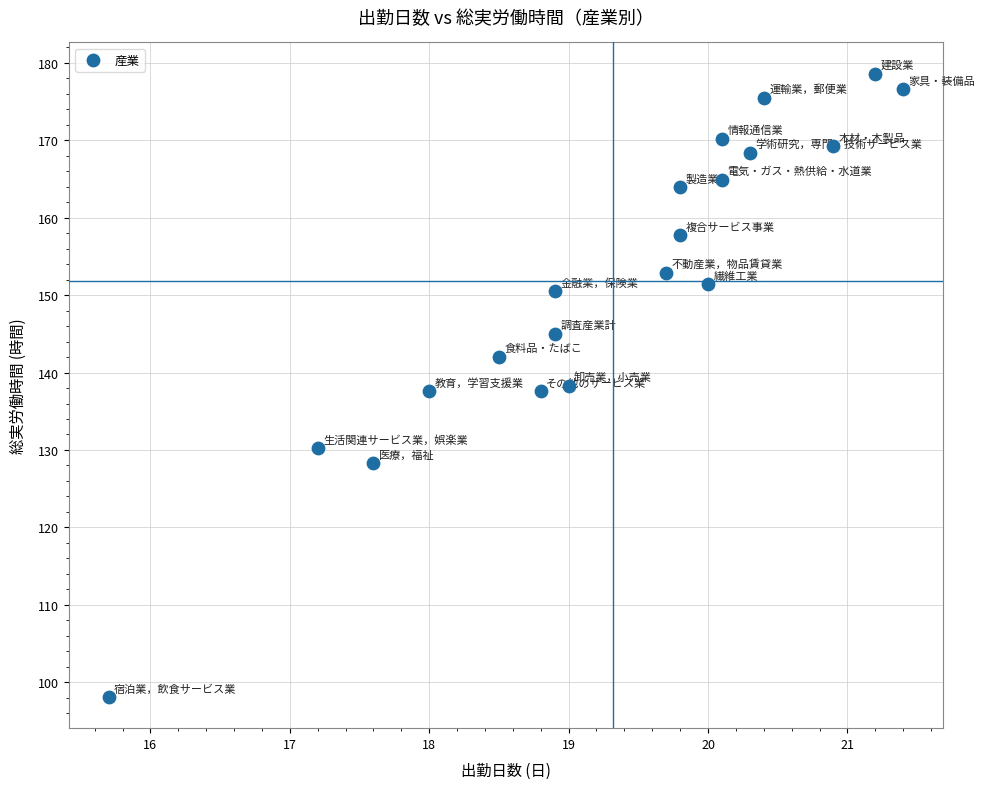

What is the range of X values (max minus min)?

5.7